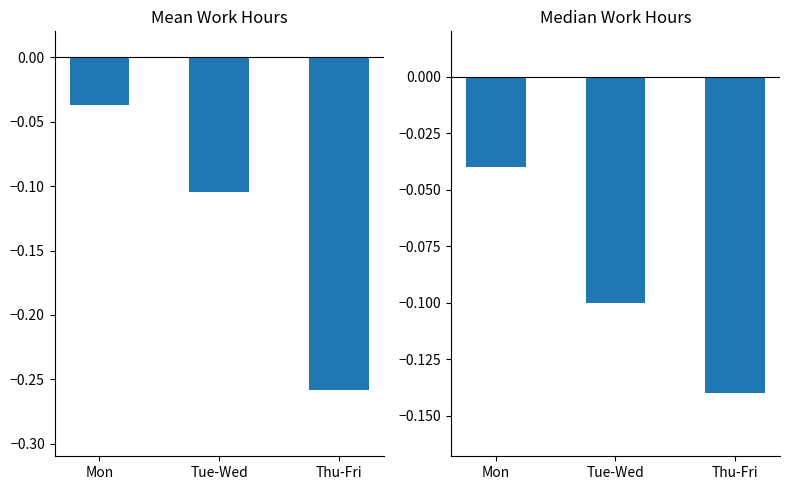

What is the difference between the maximum and second lowest values in the Median Work Hours series?

0.1